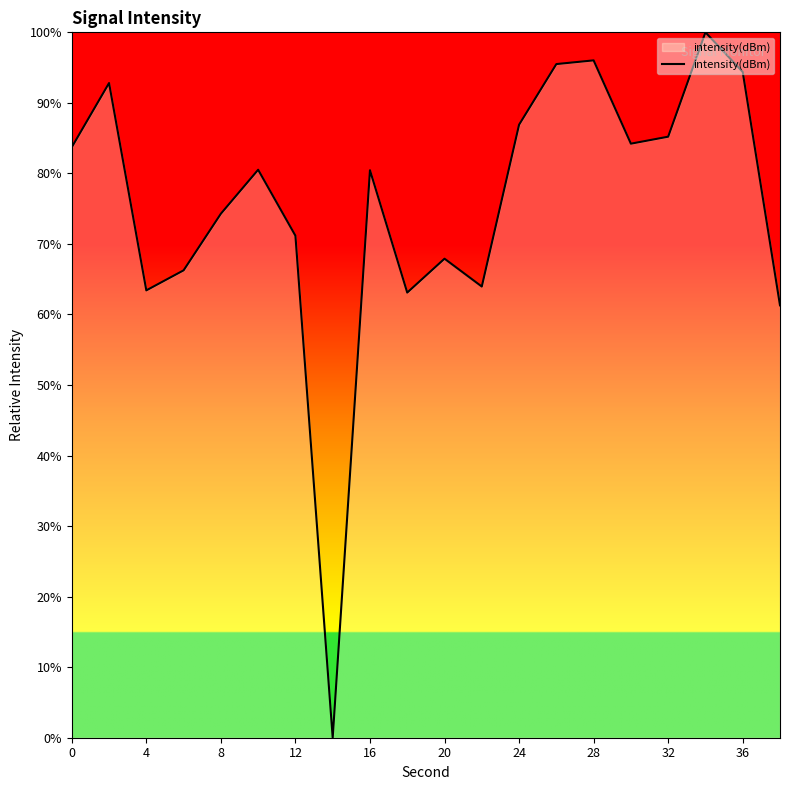

What is the maximum value shown in the chart?

100.0